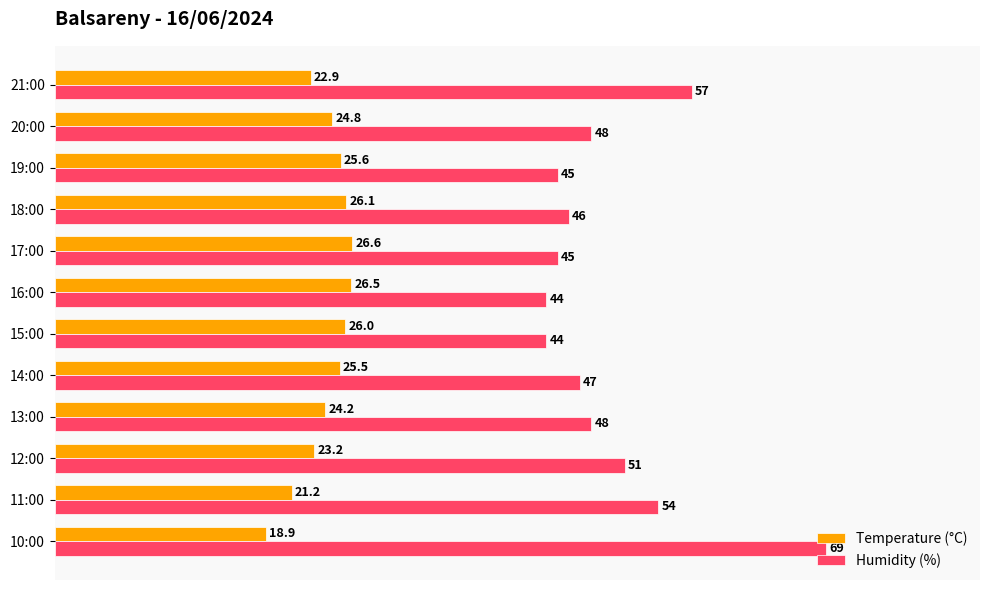

What is the sum of all Temperature (°C) values?

291.5